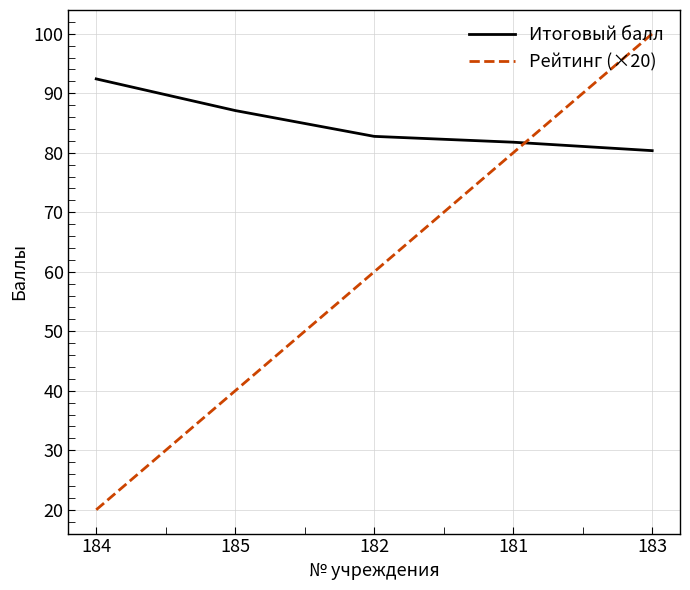

Is this an area chart (filled region under the line)?

No